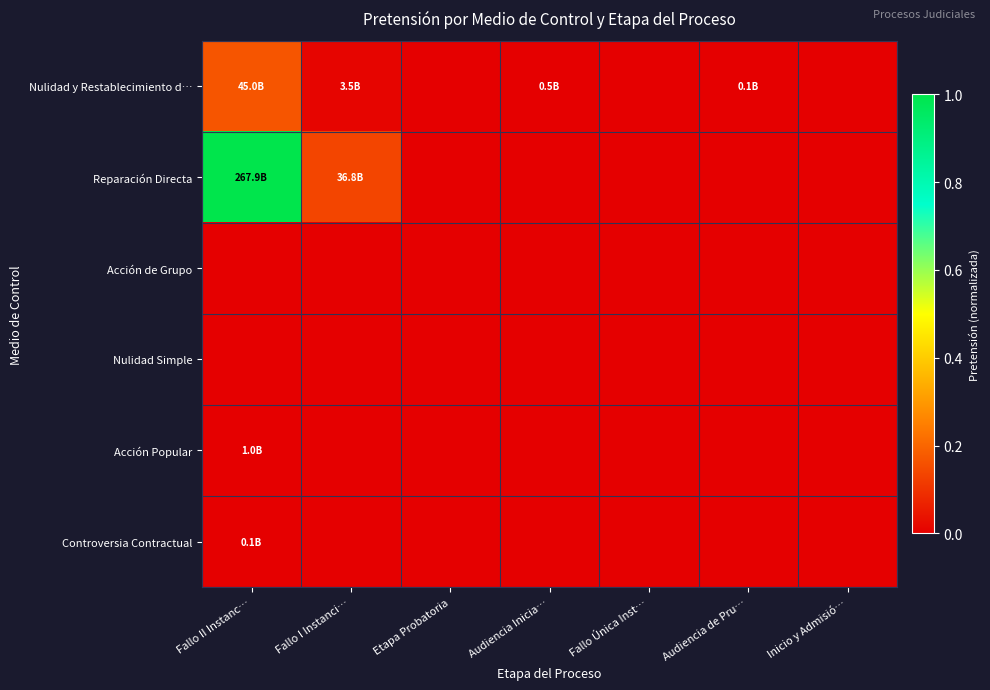

Count the number of data series in this chart.

6